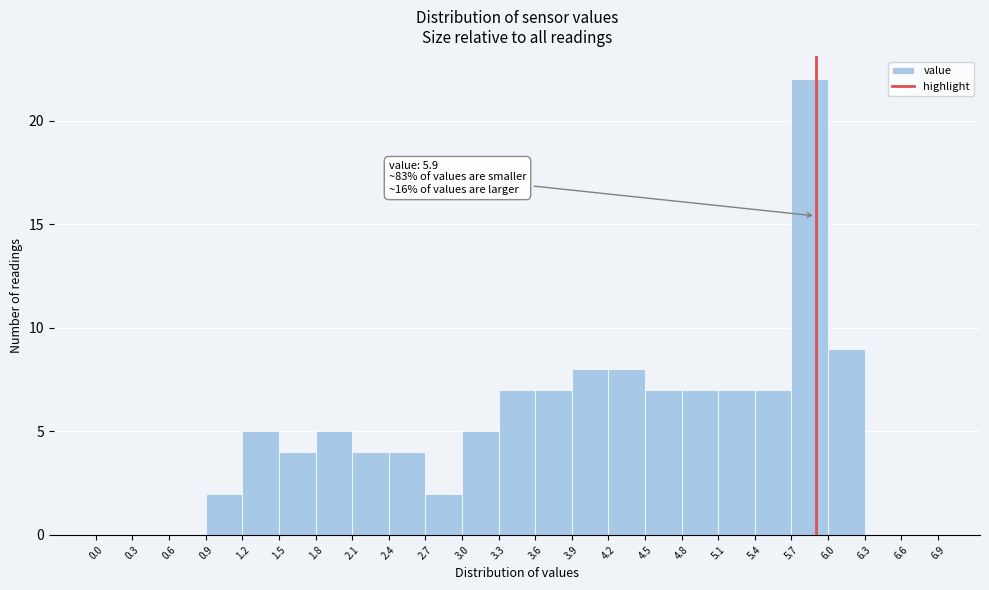

Over which range of the x-axis is the bar tallest?

5.7 to 6.0